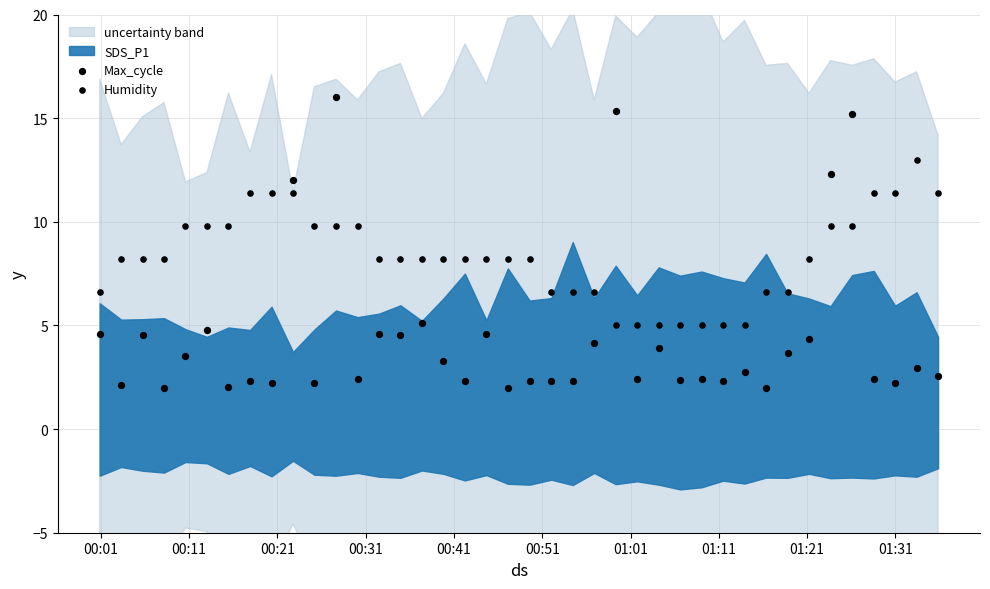

Which series reaches the minimum Y coordinate?

Max_cycle